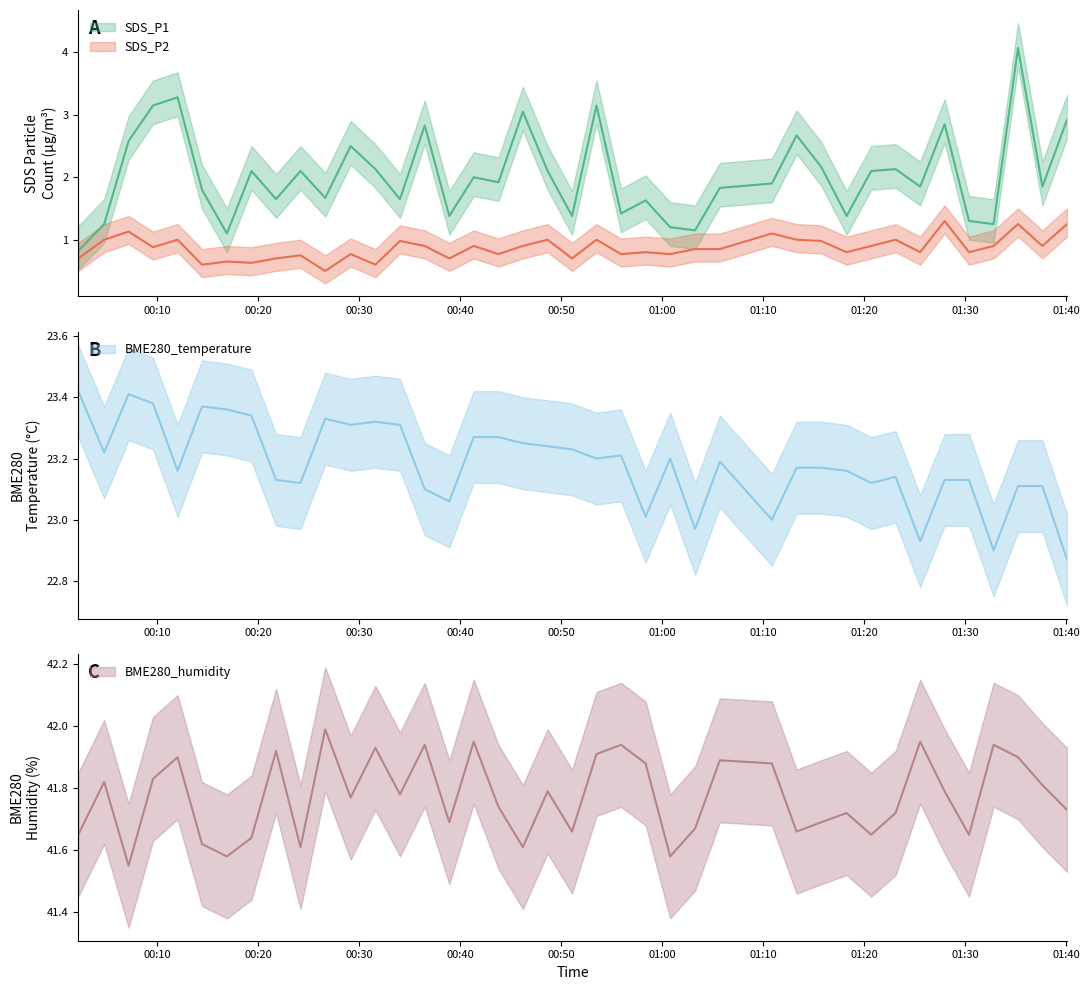

At which category is the sum across all series the highest?

2022/07/02 01:35:15